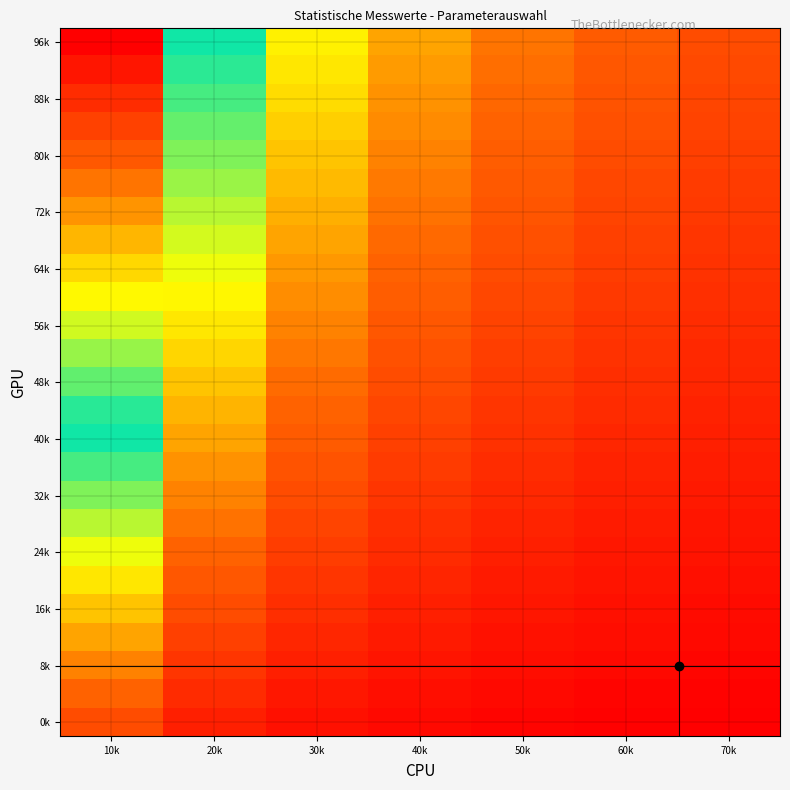

At which category is the sum across all series the highest?

10k